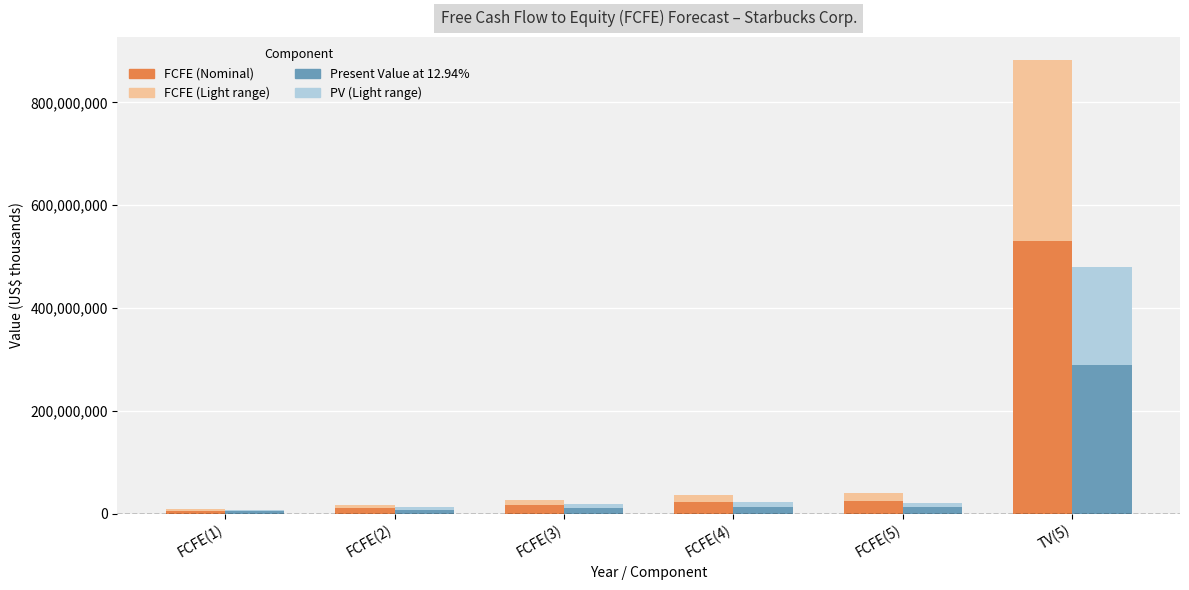

Which series has the largest range (max minus min)?

FCFE (Nominal)